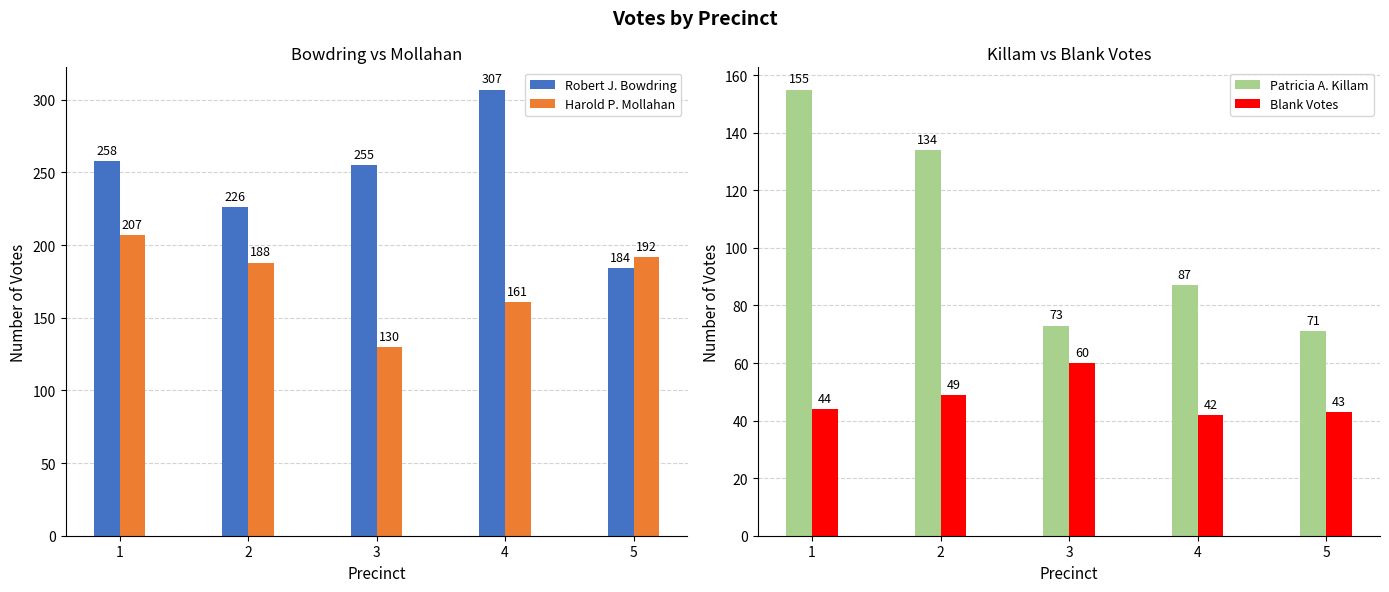

What is the maximum value shown in the chart?

307